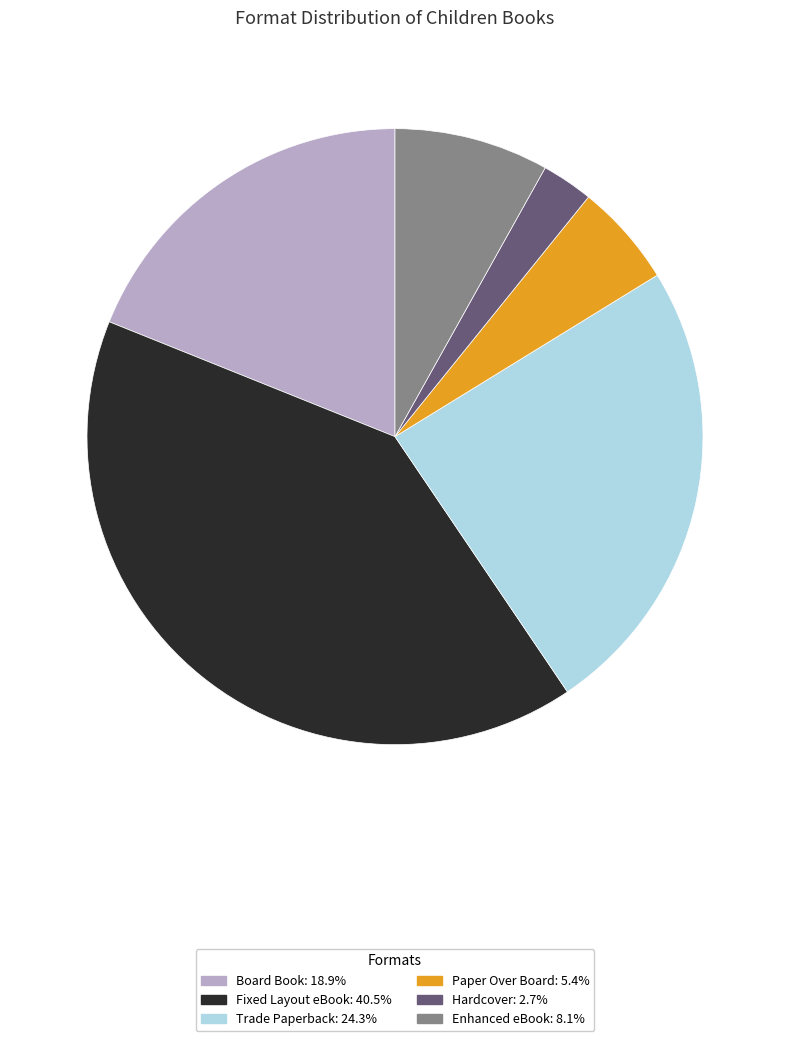

Is Board Book the majority of the pie?

No